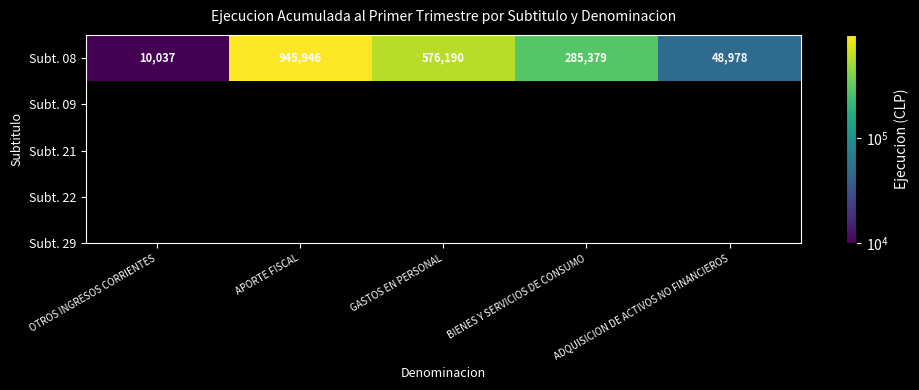

Reading left to right, extract all data points from this chart.

OTROS INGRESOS CORRIENTES=10037	APORTE FISCAL=945946	GASTOS EN PERSONAL=576190	BIENES Y SERVICIOS DE CONSUMO=285379	ADQUISICION DE ACTIVOS NO FINANCIEROS=48978